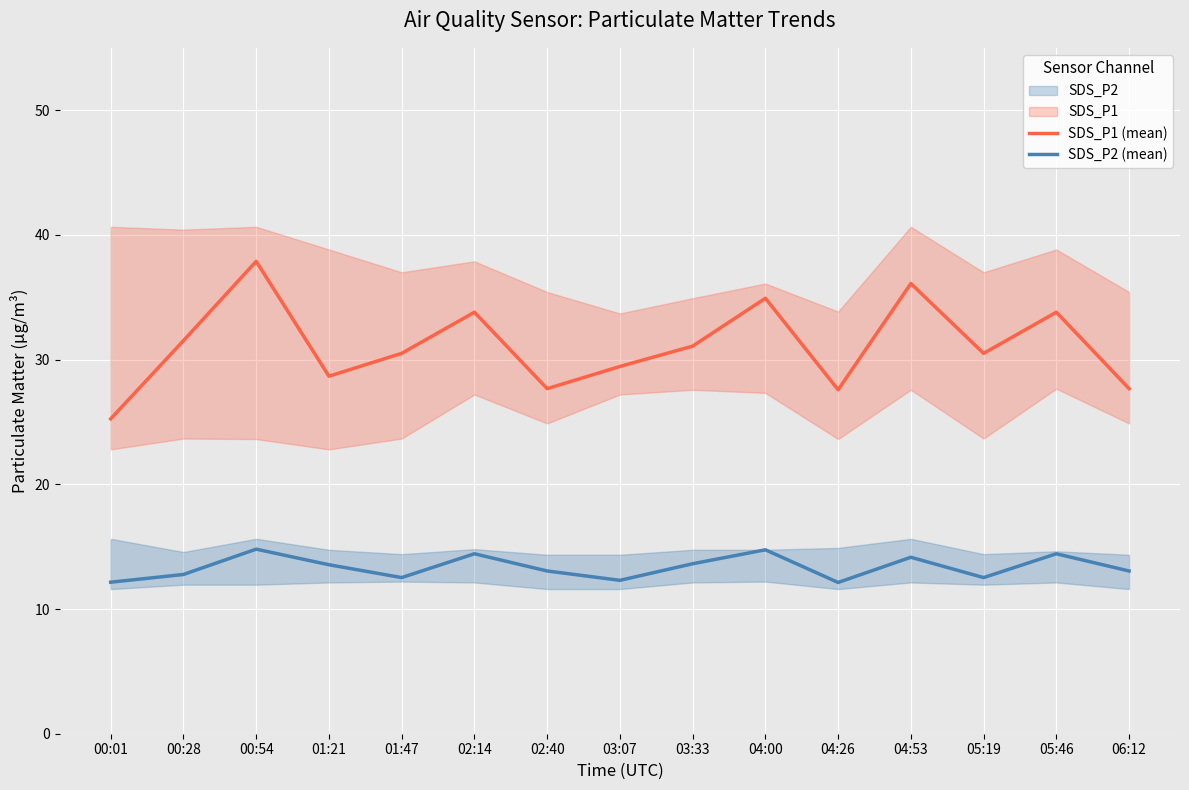

What is the smallest value displayed?

12.1